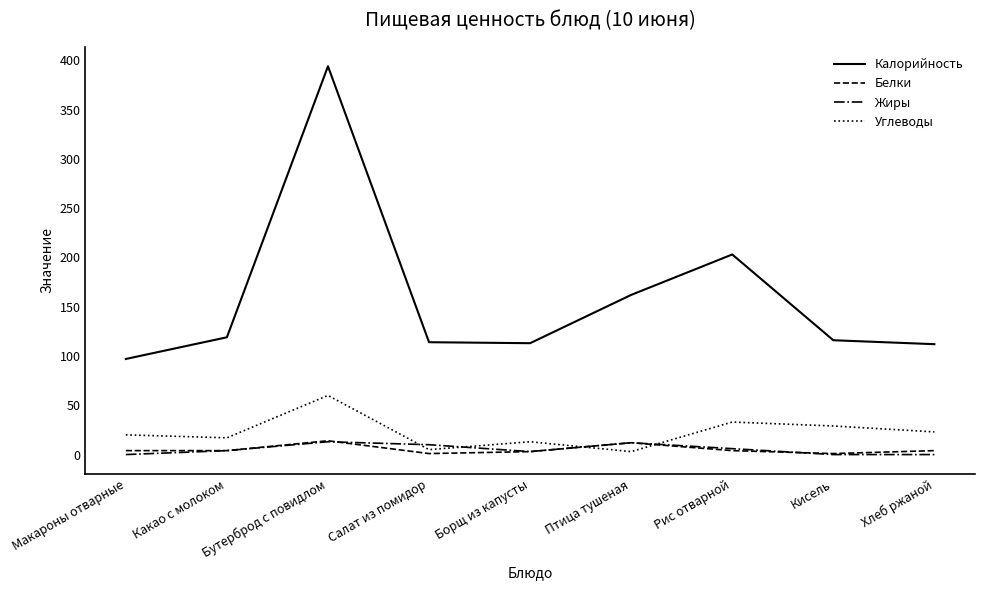

Where is Калорийность nearest to the value 245?

Рис отварной